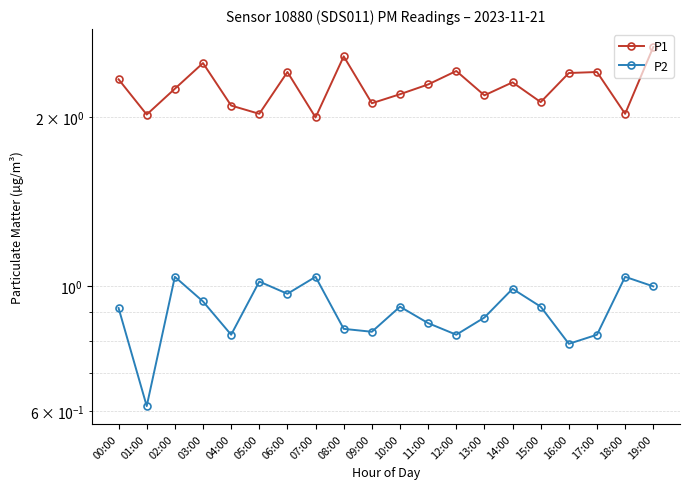

True or false: P2 has a value of 0.4 at 17:00.

False